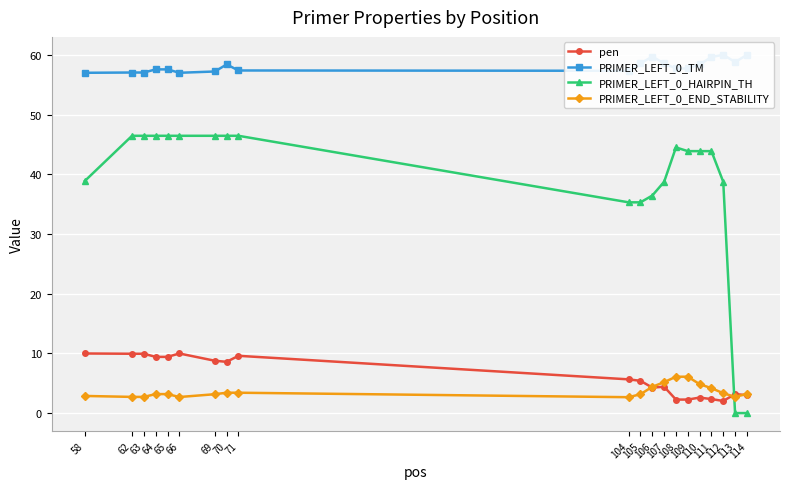

List the labels in order of pen value, largest first.

58, 66, 62, 63, 71, 64, 65, 69, 70, 104, 105, 107, 106, 113, 114, 110, 111, 108, 109, 112